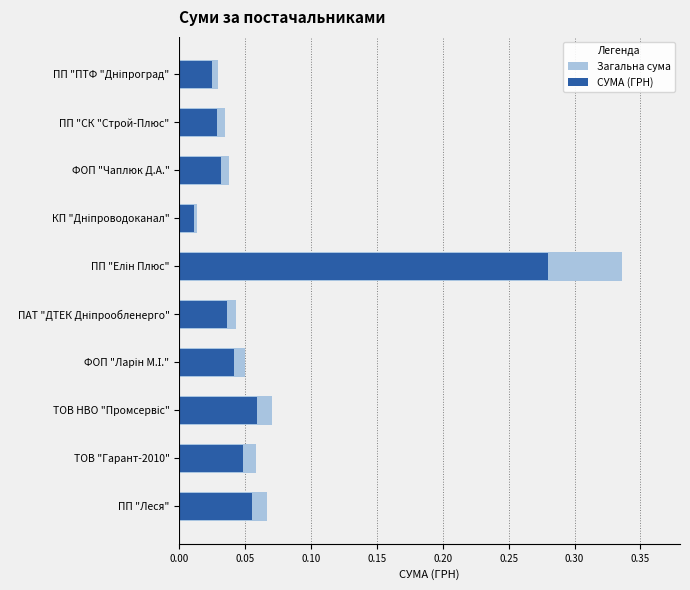

The value of СУМА (ГРН) at ПП "Елін Плюс" is 0.3. True or false?

True